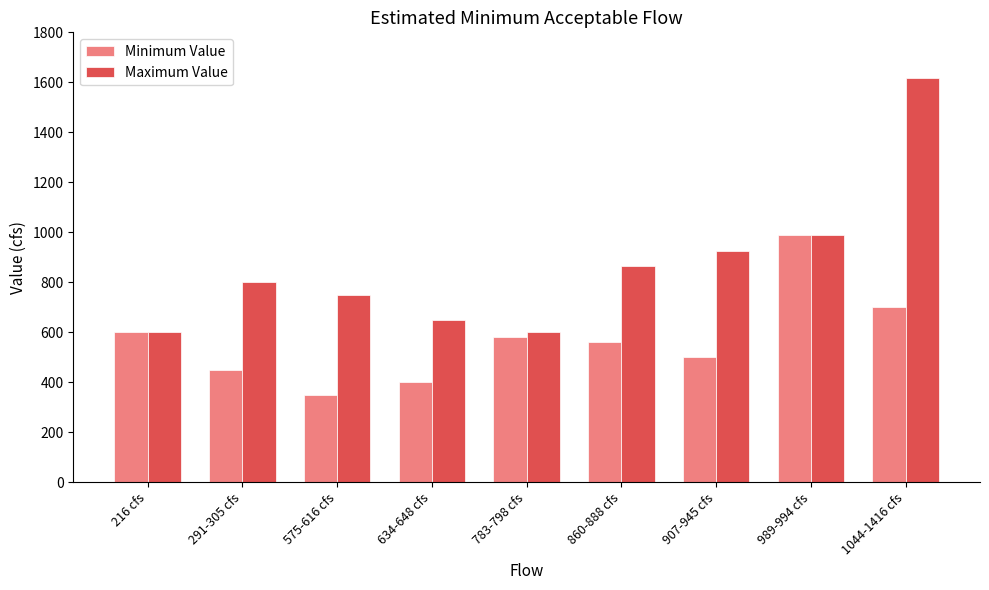

How many data points in Minimum Value are less than 560?

4